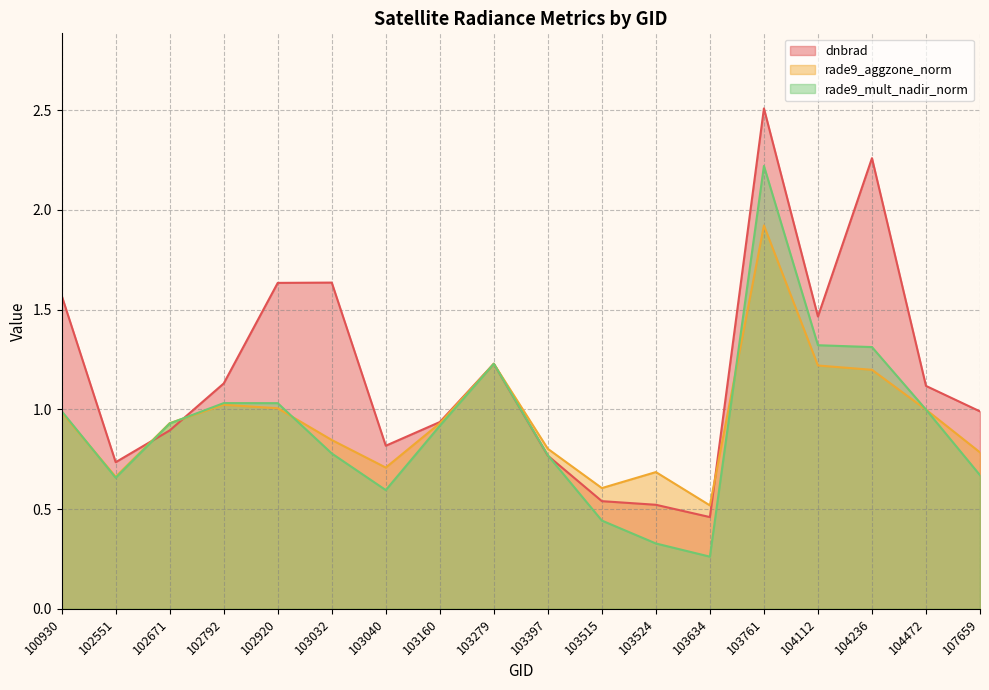

How many times do rade9_aggzone_norm and rade9_mult_nadir_norm cross each other?

5